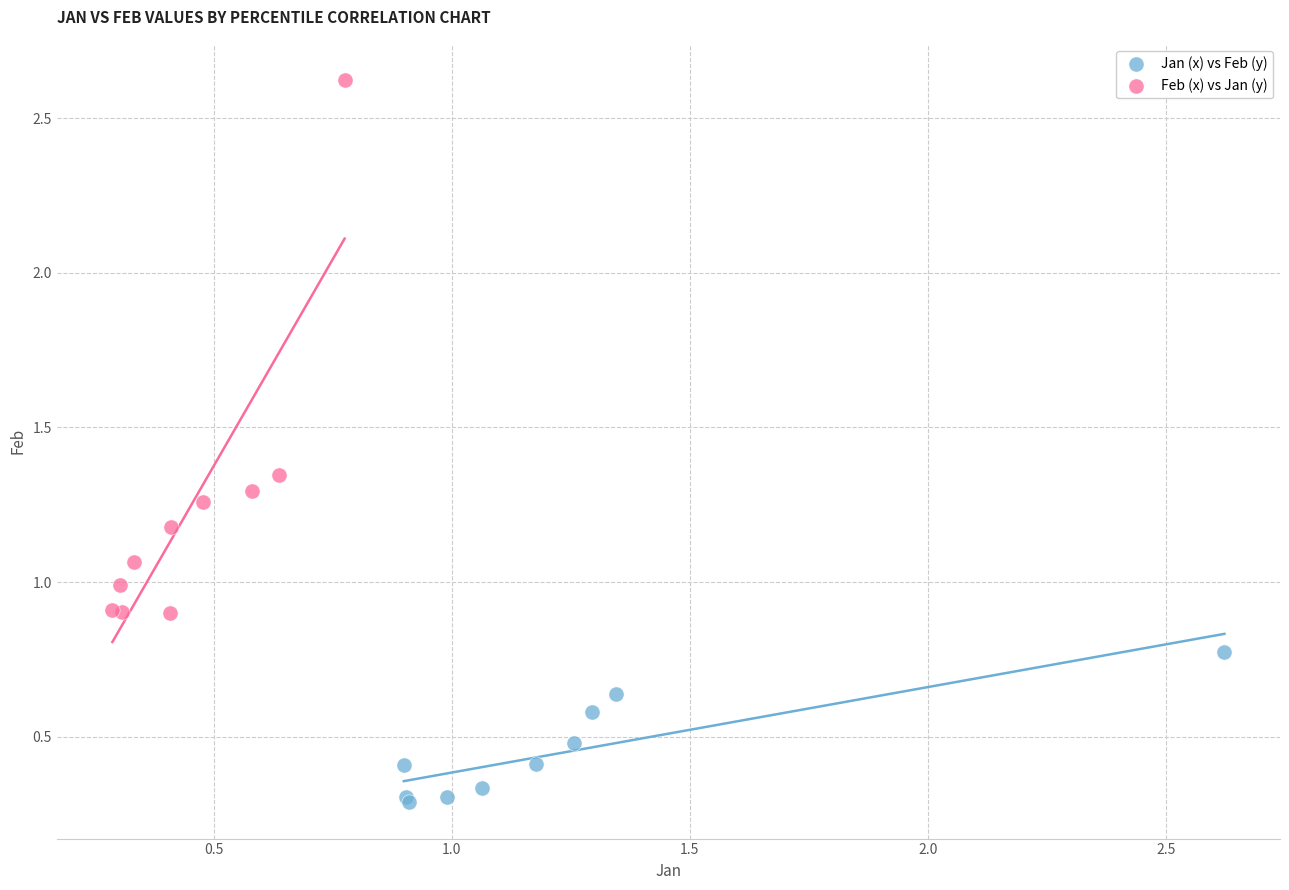

Which series has the largest Y range (max minus min)?

Feb (x) vs Jan (y)